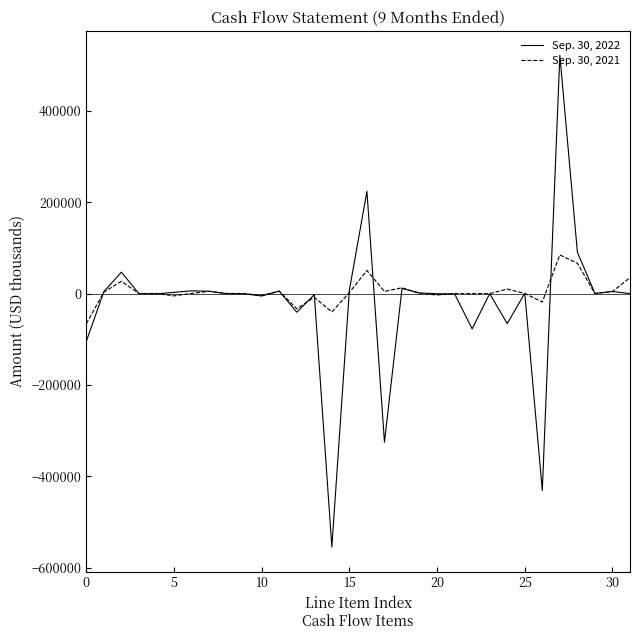

What is the minimum value for Sep. 30, 2022?

-555052